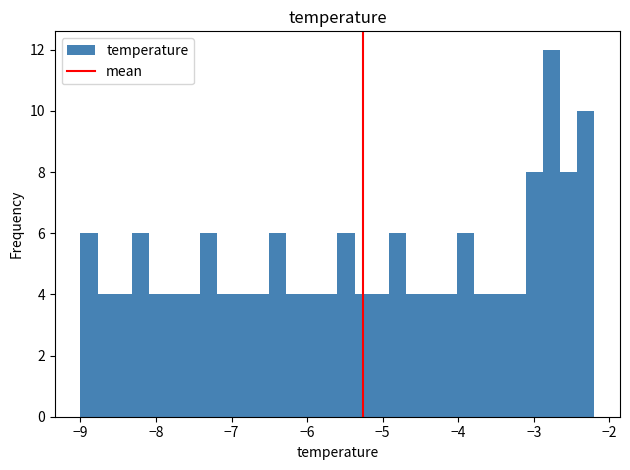

Around what value on the x-axis is the tallest bar? Give the approximate position of its centre, as read against the axis.

-2.8